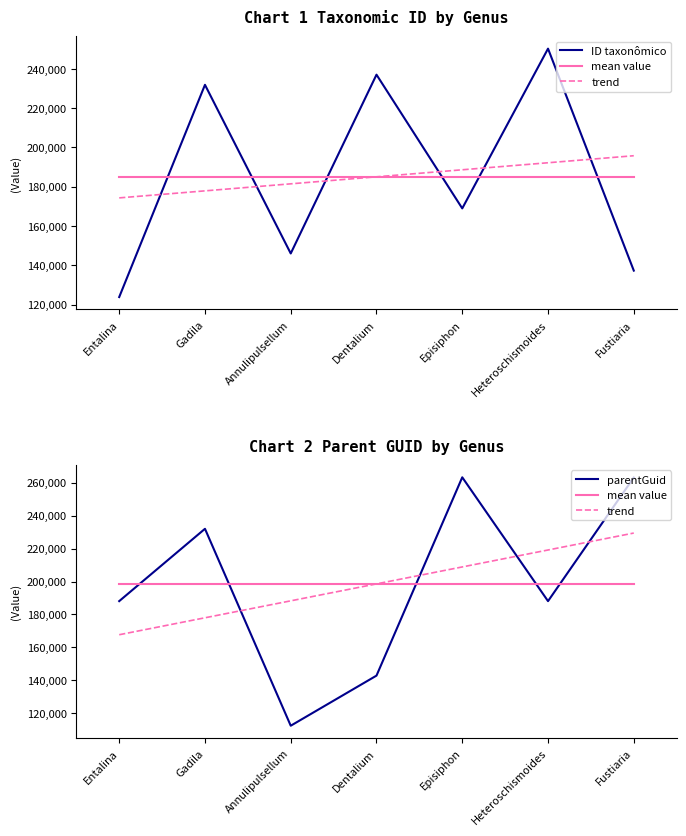

Where is mean value nearest to the value 198552?

Entalina